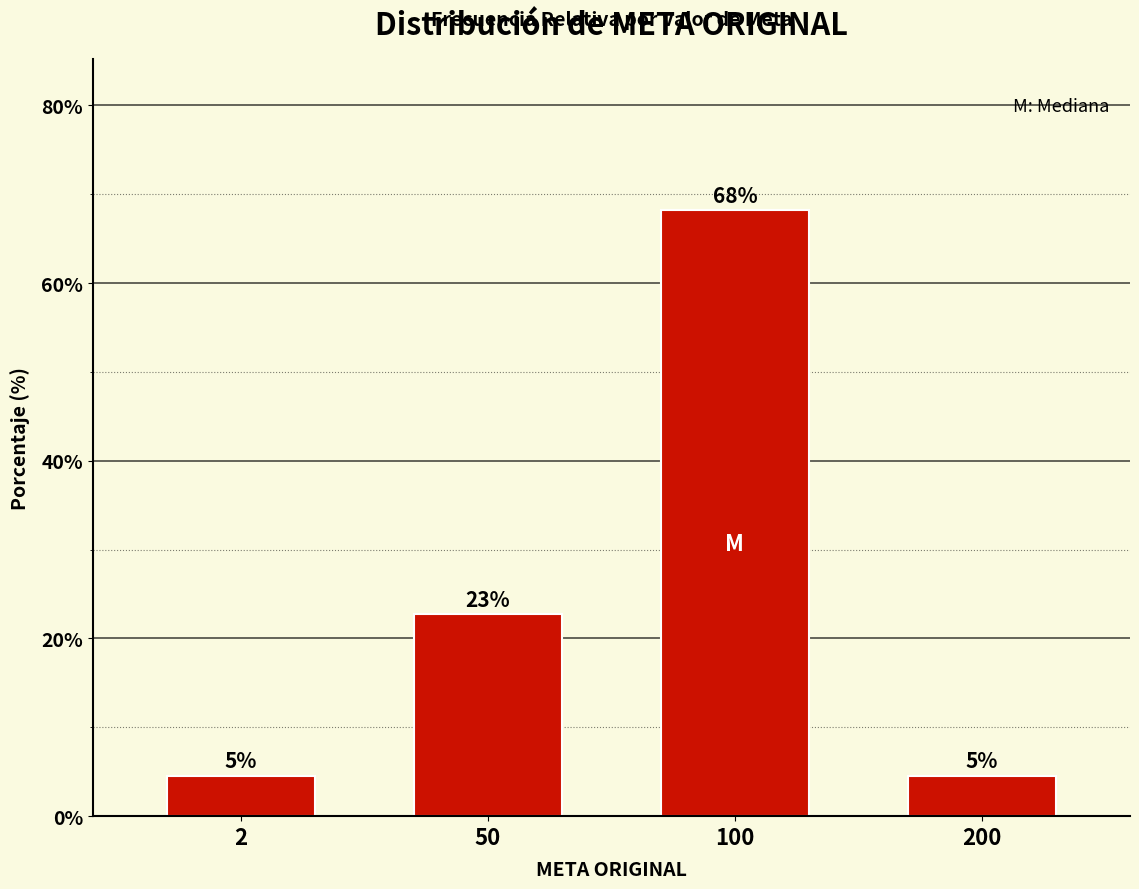

Does the chart contain any negative values?

No